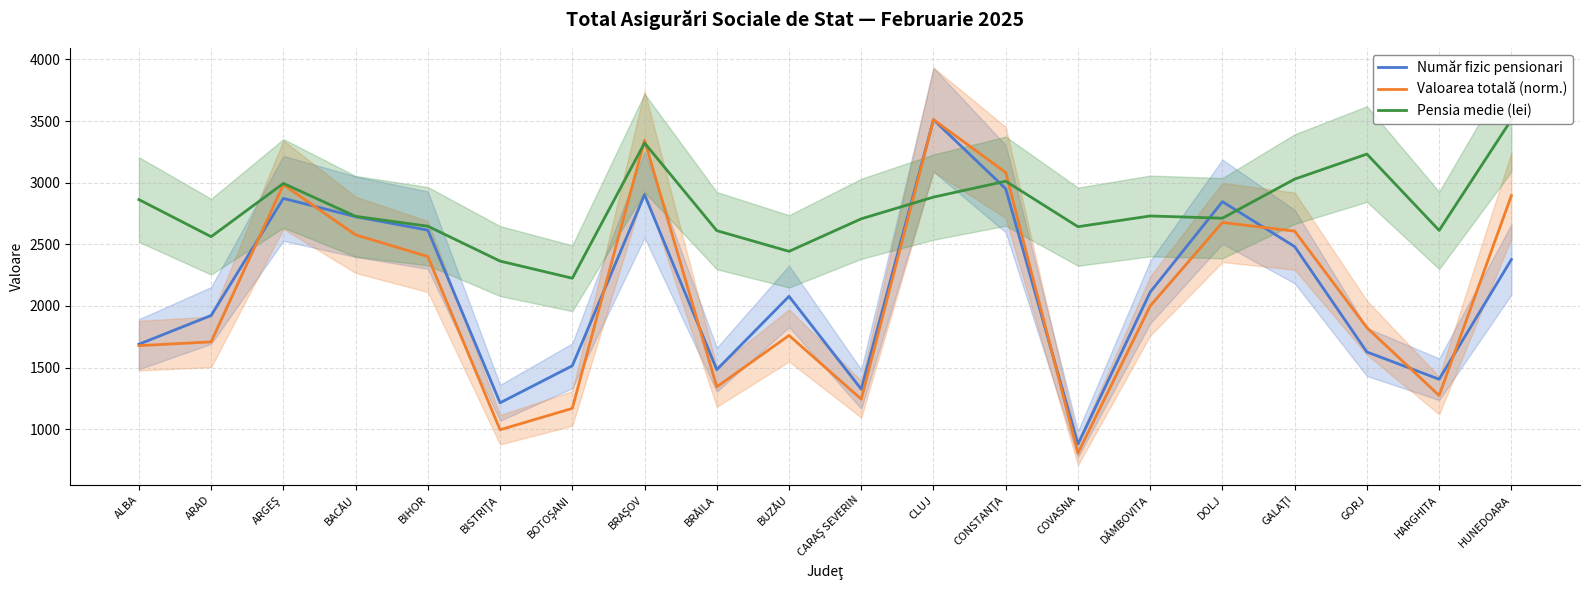

At which label does Număr fizic pensionari first exceed 2112?

ARGEŞ